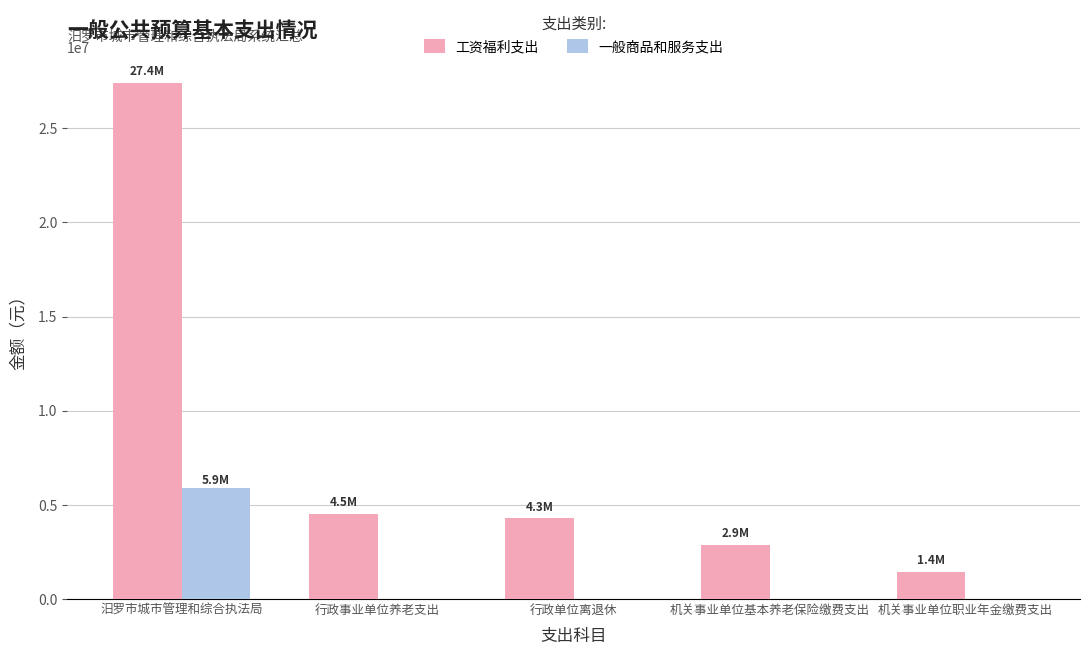

Reading left to right, what are all the values shown in this chart?

工资福利支出: 27411669.4	4501847.0	4278107.5	2852071.7	1426035.8
一般商品和服务支出: 5883896.0	0.0	0.0	0.0	0.0